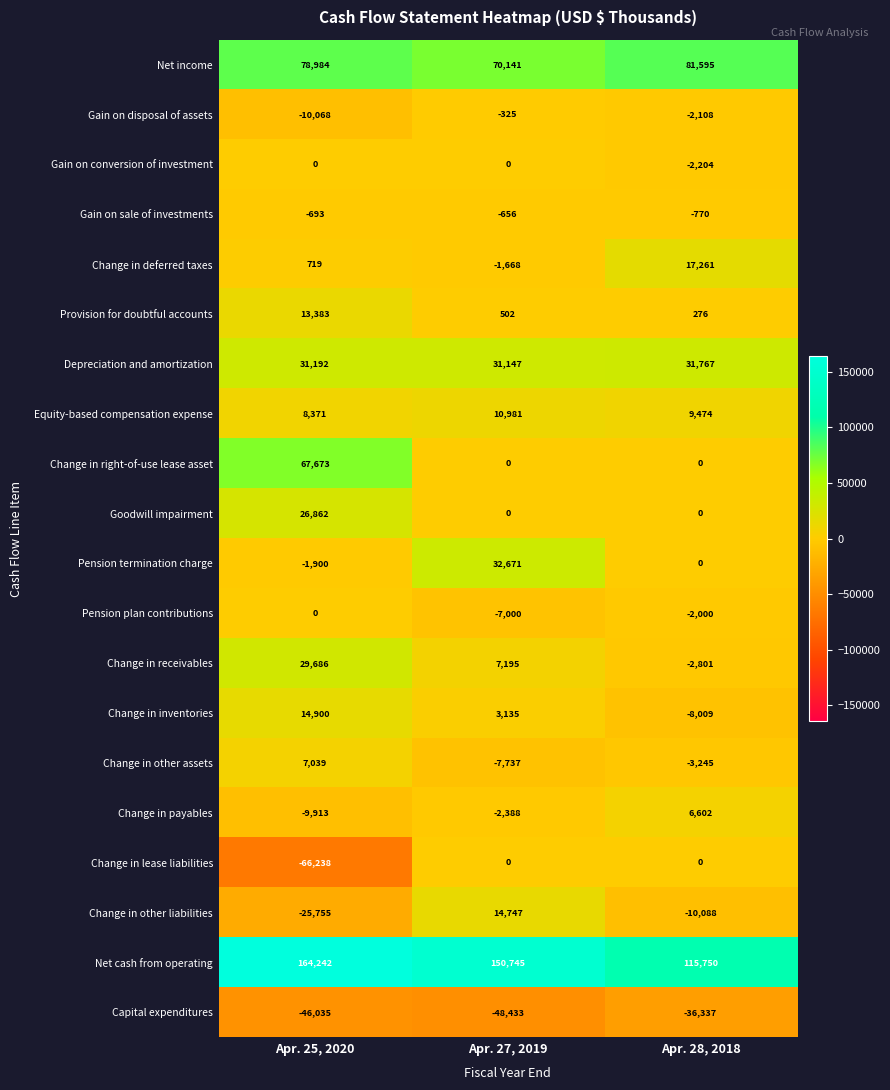

How many Change in deferred taxes values are between -1668 and 17261?

3